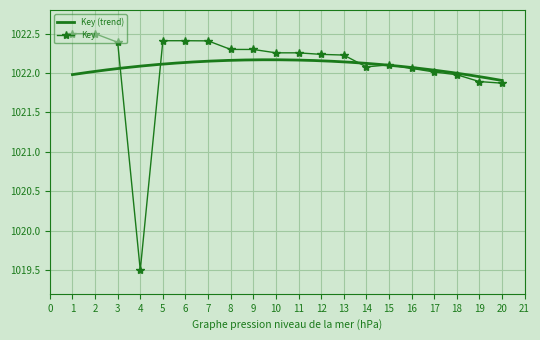

At which label does the data first exceed 1022?

1